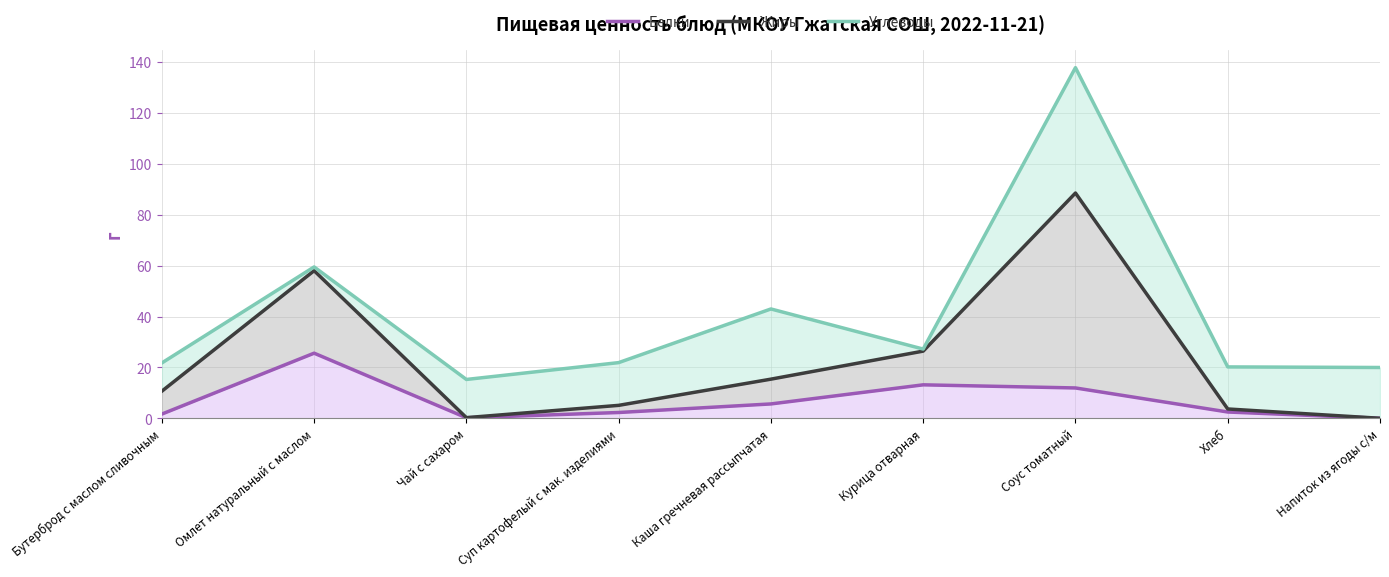

How many lines are shown in the chart?

3